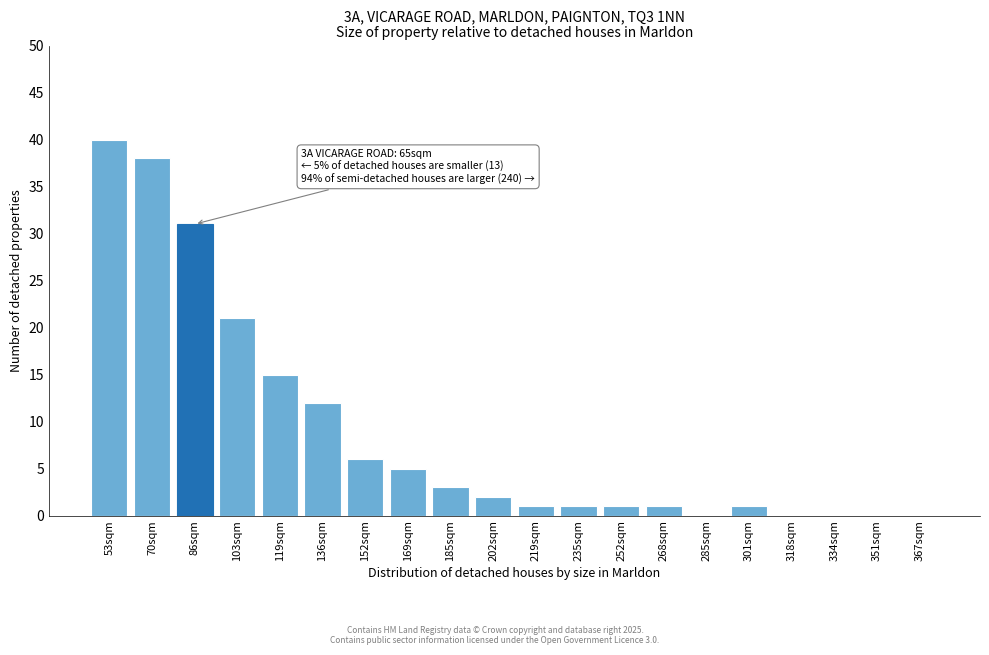

Reading right to left, transcribe all the data shown in this chart.

367sqm=0	351sqm=0	334sqm=0	318sqm=0	301sqm=1	285sqm=0	268sqm=1	252sqm=1	235sqm=1	219sqm=1	202sqm=2	185sqm=3	169sqm=5	152sqm=6	136sqm=12	119sqm=15	103sqm=21	86sqm=31	70sqm=38	53sqm=40